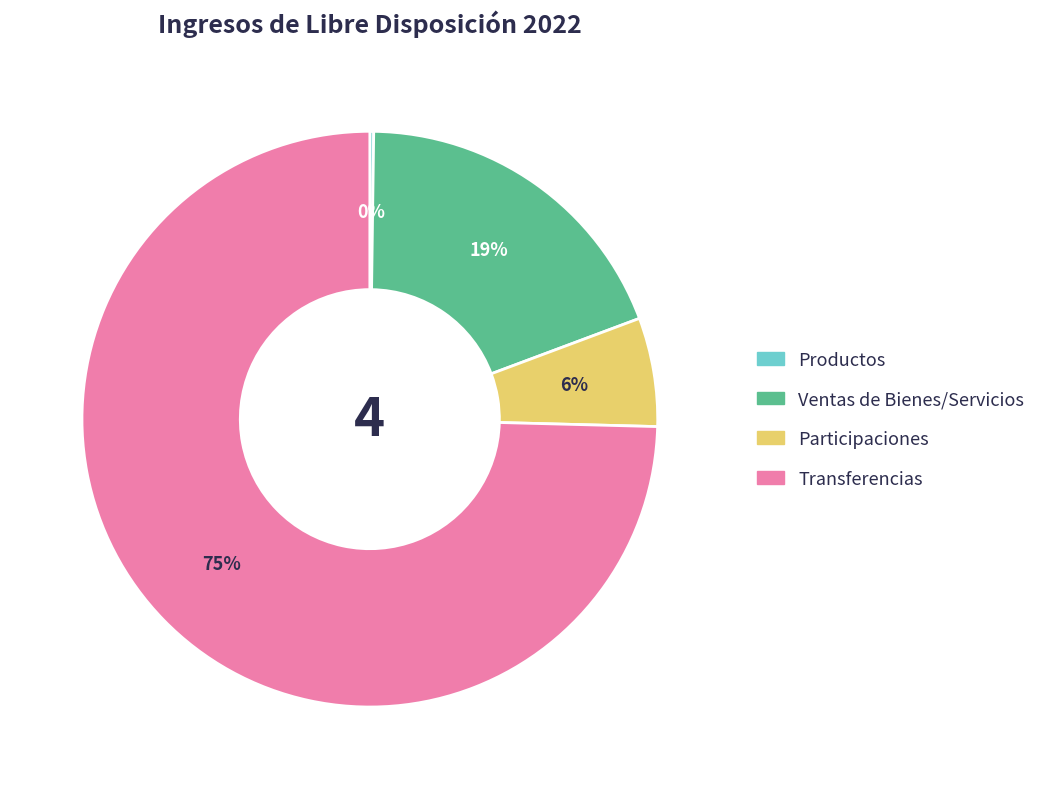

Is there a majority slice in this chart?

Yes